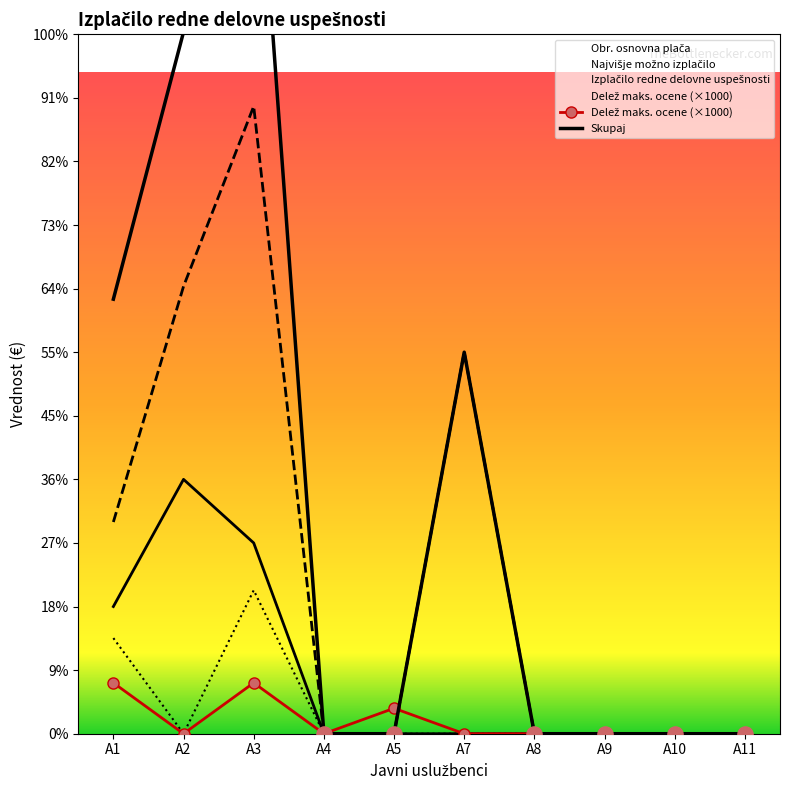

Which series has the largest Y range (max minus min)?

Skupaj